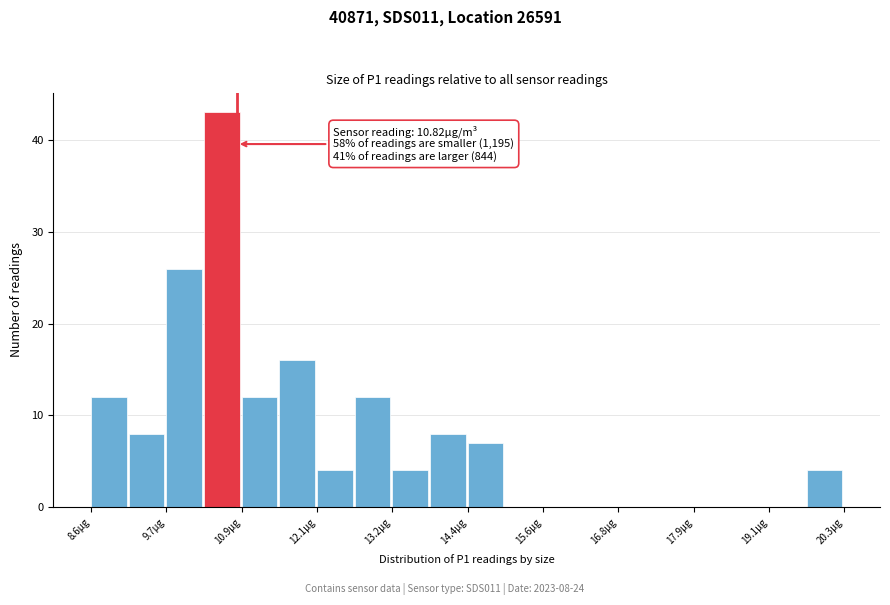

Read against the x-axis, roughly where is the centre of the tallest bar?

10.6